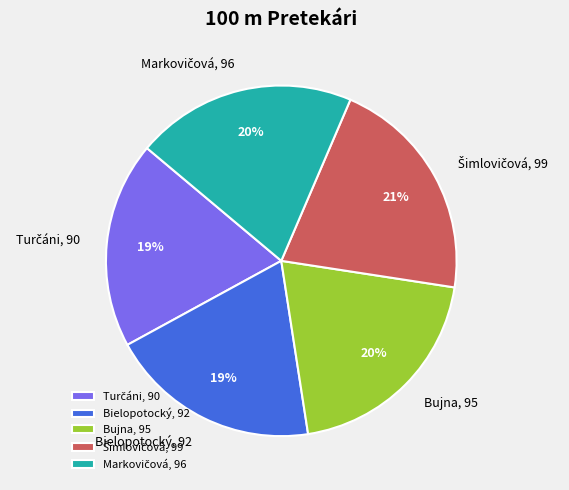

Count the number of slices in the pie.

5